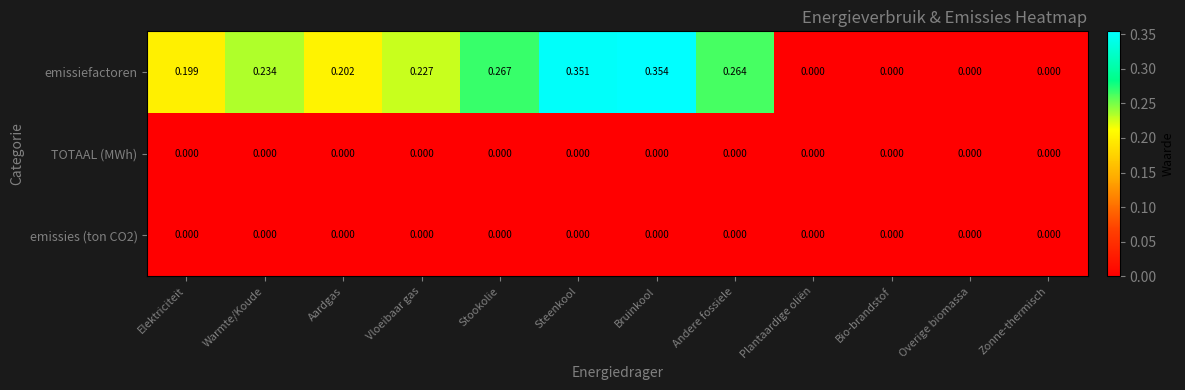

Which series changed the most between Elektriciteit and Bruinkool?

emissiefactoren